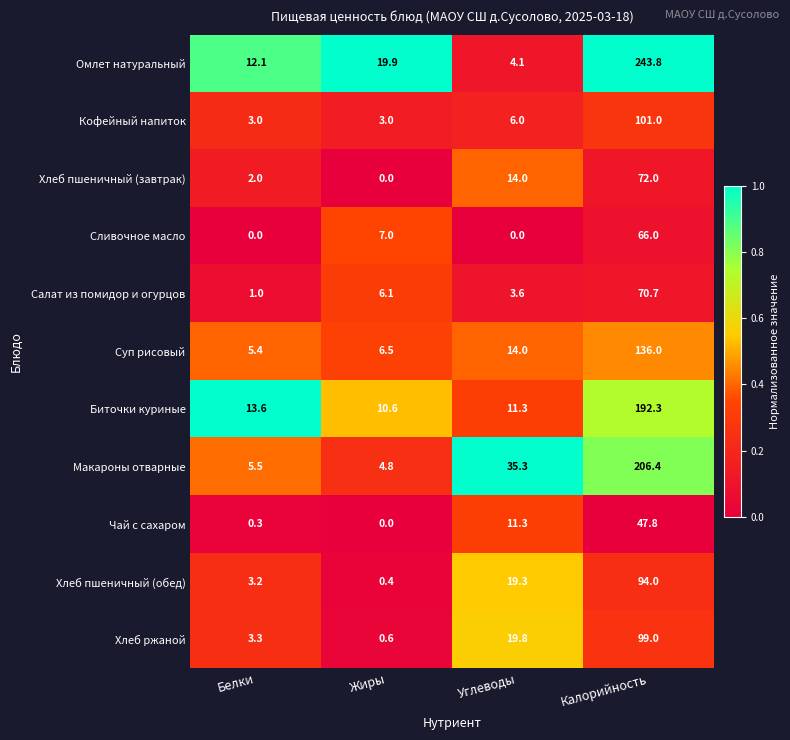

What is the difference between the maximum and second lowest values in the Хлеб пшеничный (завтрак) series?

70.0